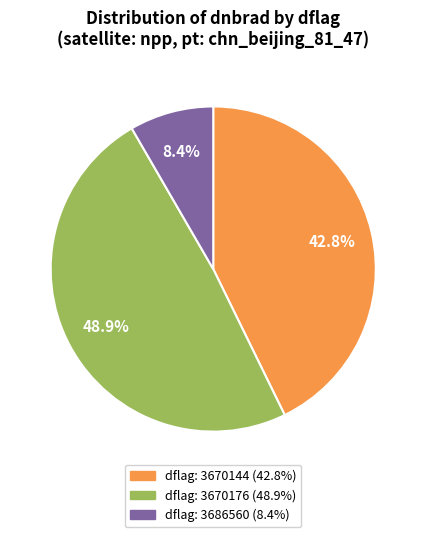

Is there any slice that represents more than half of the pie?

No